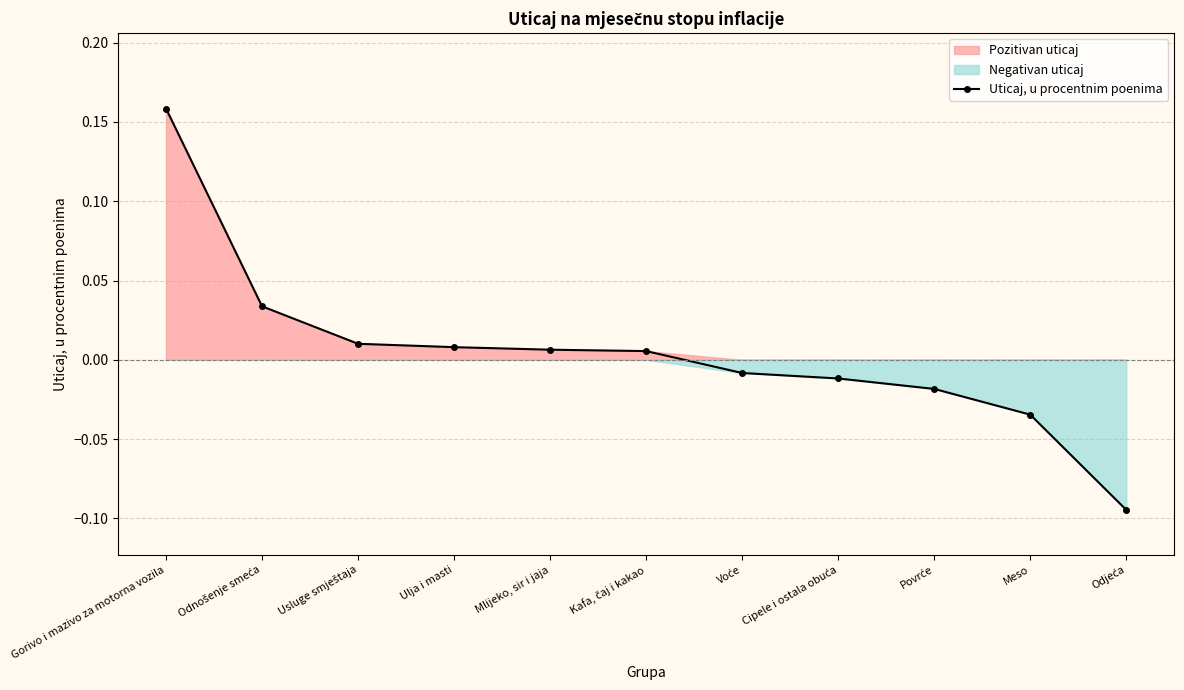

The value at Povrće is -0.0. True or false?

False